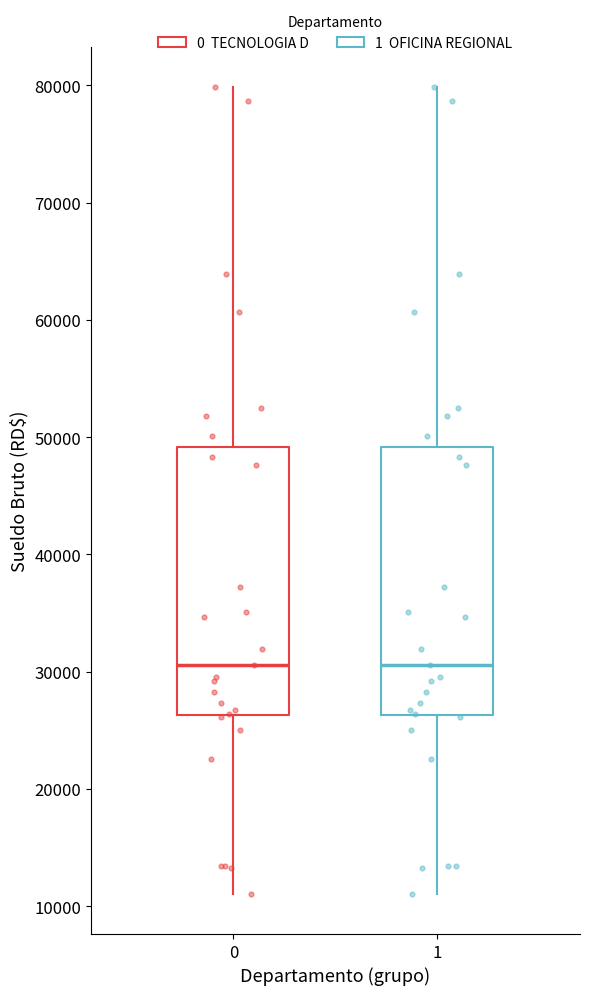

Reading left to right, read every box against the y-axis: the position of its median line, the range the box covers, and the ends of its whiskers. The values are not printed on the chart, so give them approximately, as read against the axis.

0: median 31000, box 26000 to 49000, whiskers 11000 to 80000
1: median 31000, box 26000 to 49000, whiskers 11000 to 80000